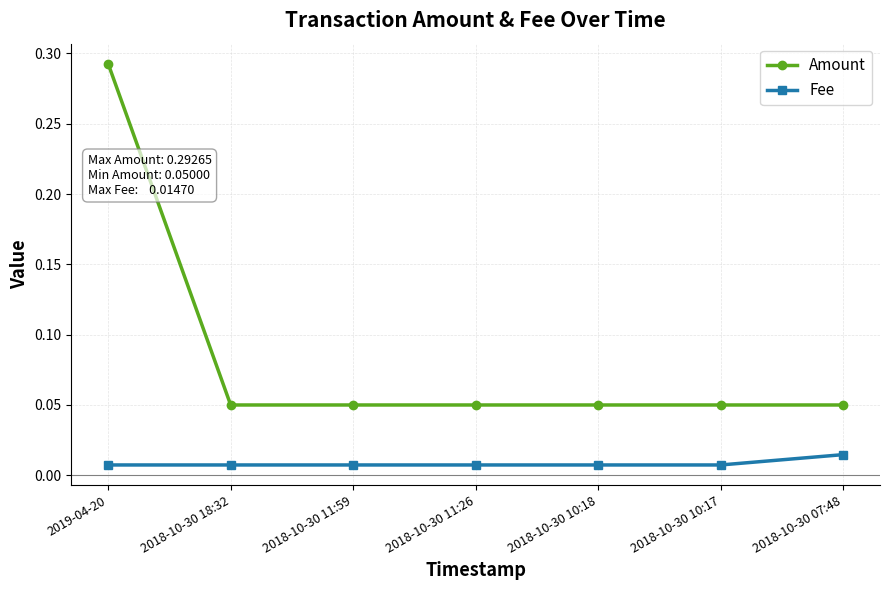

What are all the series names shown in the legend?

Amount, Fee